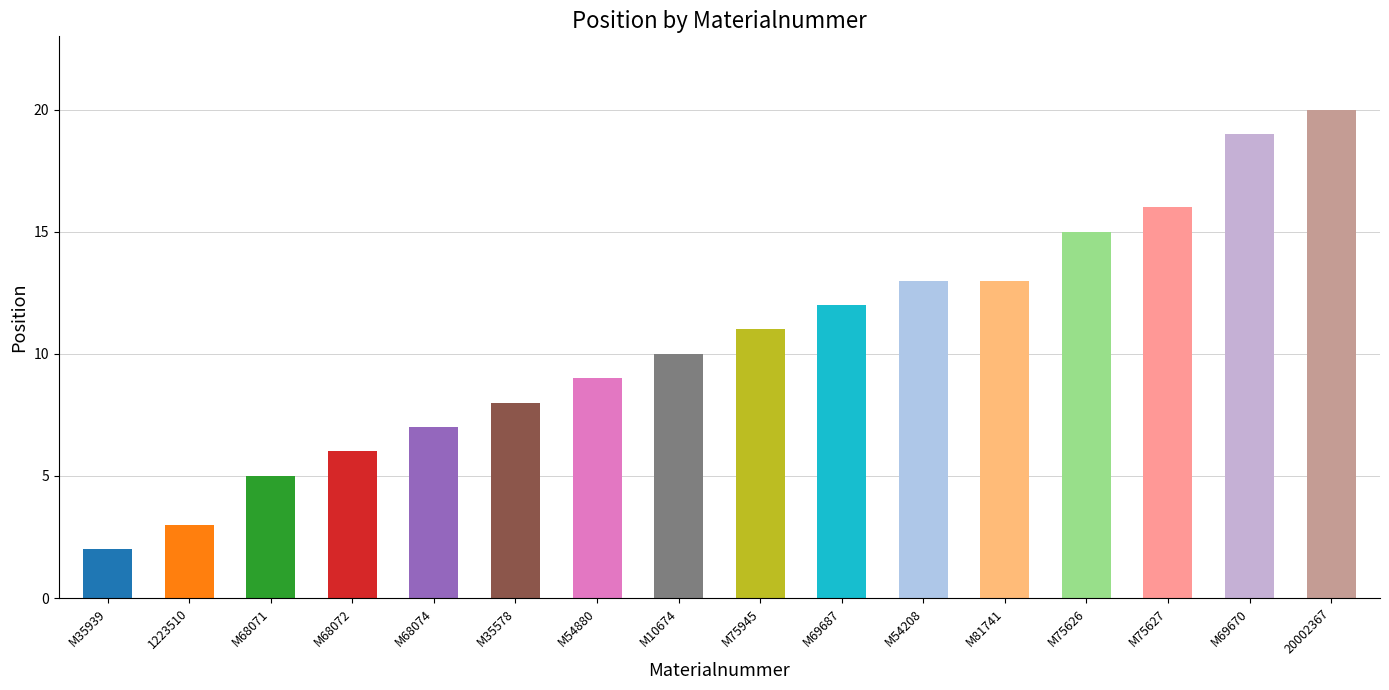

What position from the right is M10674?

9